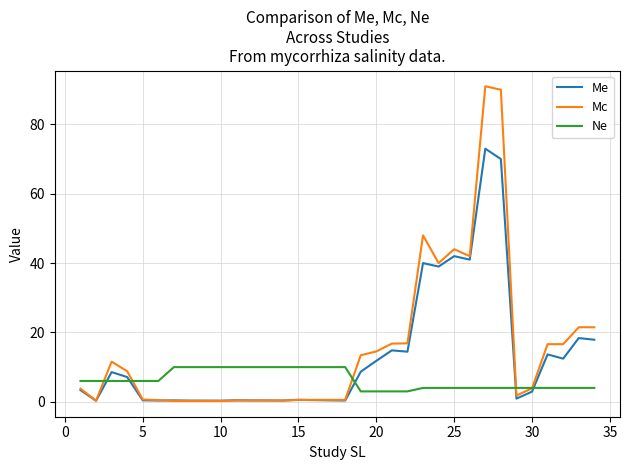

What is the highest value of the Ne series?

10.0